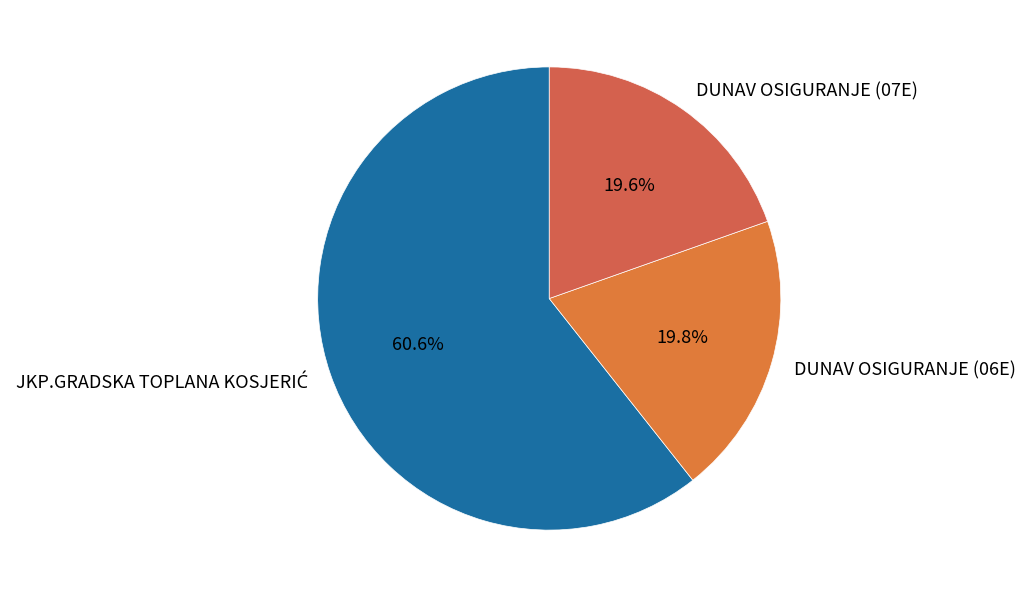

How many slices are in this pie chart?

3